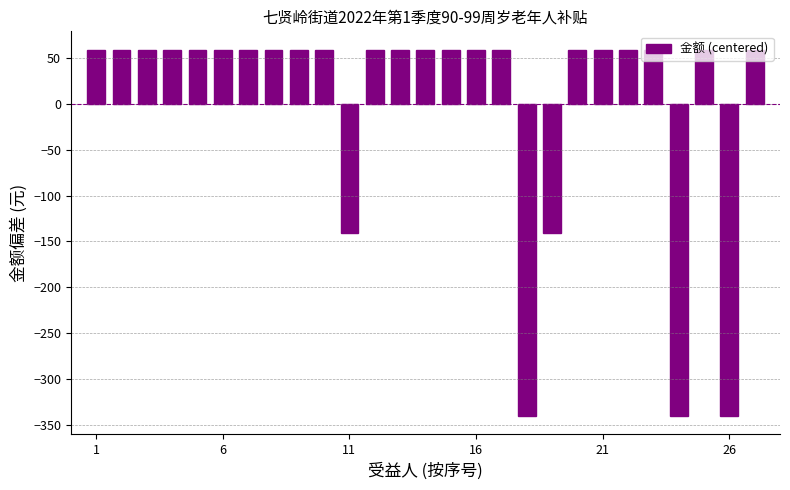

What is the greatest value displayed?

59.3